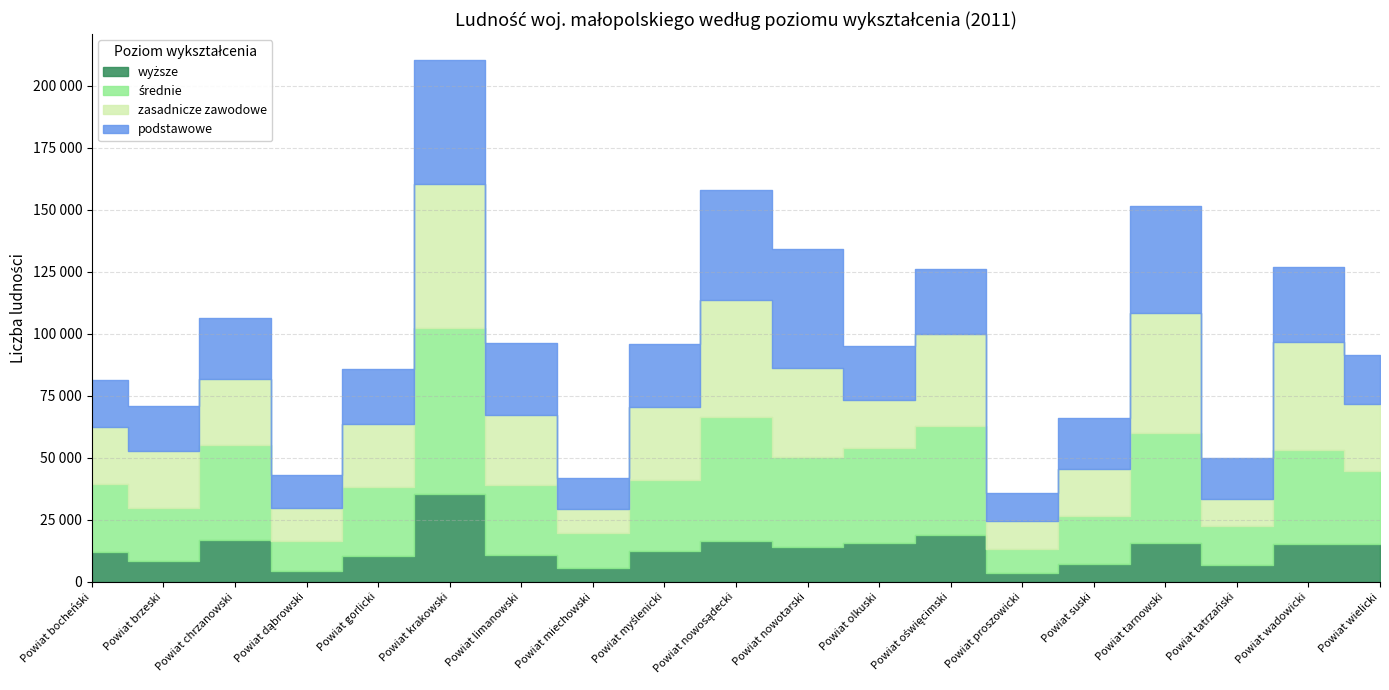

Reading left to right, what are all the values shown in this chart?

wyższe: Powiat bocheński=11872	Powiat brzeski=8424	Powiat chrzanowski=16839	Powiat dąbrowski=4359	Powiat gorlicki=10448	Powiat krakowski=35391	Powiat limanowski=10738	Powiat miechowski=5647	Powiat myślenicki=12522	Powiat nowosądecki=16442	Powiat nowotarski=14119	Powiat olkuski=15681	Powiat oświęcimski=18958	Powiat proszowicki=3440	Powiat suski=7189	Powiat tarnowski=15688	Powiat tatrzański=6764	Powiat wadowicki=15107	Powiat wielicki=15186
średnie: Powiat bocheński=27398	Powiat brzeski=21425	Powiat chrzanowski=38134	Powiat dąbrowski=12150	Powiat gorlicki=27662	Powiat krakowski=67055	Powiat limanowski=28195	Powiat miechowski=13911	Powiat myślenicki=28636	Powiat nowosądecki=49978	Powiat nowotarski=36279	Powiat olkuski=38113	Powiat oświęcimski=43657	Powiat proszowicki=9932	Powiat suski=19475	Powiat tarnowski=44108	Powiat tatrzański=15597	Powiat wadowicki=38216	Powiat wielicki=29331
zasadnicze zawodowe: Powiat bocheński=23239	Powiat brzeski=22808	Powiat chrzanowski=26795	Powiat dąbrowski=13158	Powiat gorlicki=25377	Powiat krakowski=57818	Powiat limanowski=28296	Powiat miechowski=9991	Powiat myślenicki=29480	Powiat nowosądecki=47090	Powiat nowotarski=35871	Powiat olkuski=19490	Powiat oświęcimski=37342	Powiat proszowicki=11188	Powiat suski=18815	Powiat tarnowski=48716	Powiat tatrzański=11065	Powiat wadowicki=43266	Powiat wielicki=27022
podstawowe: Powiat bocheński=18759	Powiat brzeski=18347	Powiat chrzanowski=24753	Powiat dąbrowski=13375	Powiat gorlicki=22187	Powiat krakowski=49886	Powiat limanowski=29079	Powiat miechowski=12453	Powiat myślenicki=25223	Powiat nowosądecki=44280	Powiat nowotarski=47868	Powiat olkuski=21947	Powiat oświęcimski=26029	Powiat proszowicki=11255	Powiat suski=20709	Powiat tarnowski=42746	Powiat tatrzański=16687	Powiat wadowicki=30296	Powiat wielicki=19727